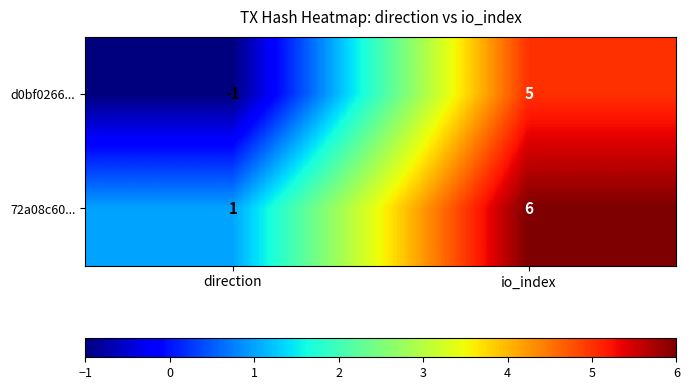

Is the value of d0bf0266... at direction greater than the value of 72a08c60... at direction?

No